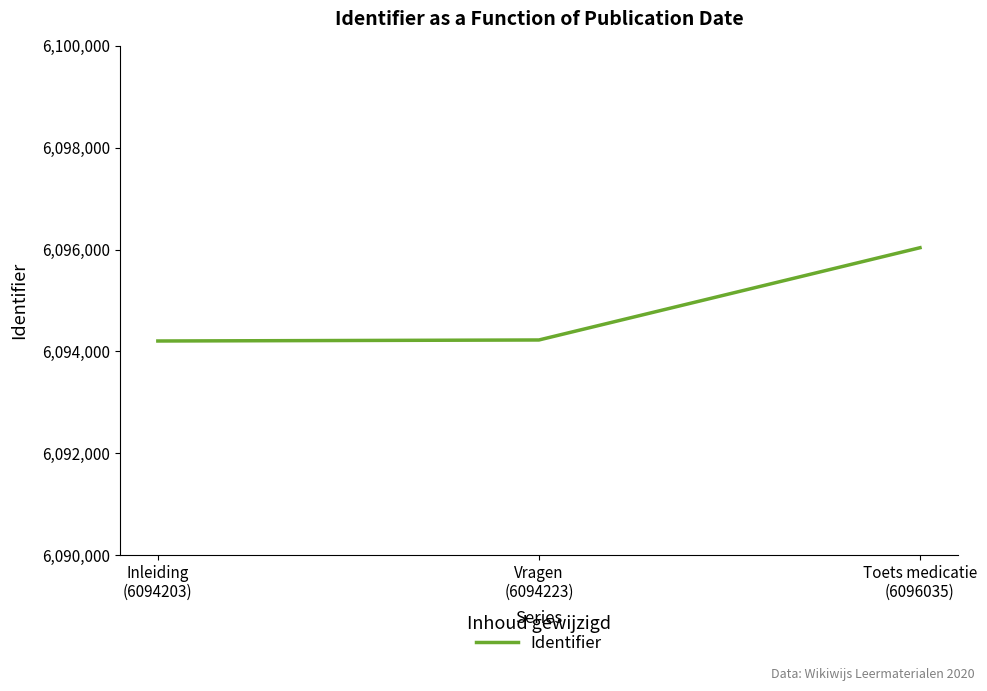

What is the average value?

6094820